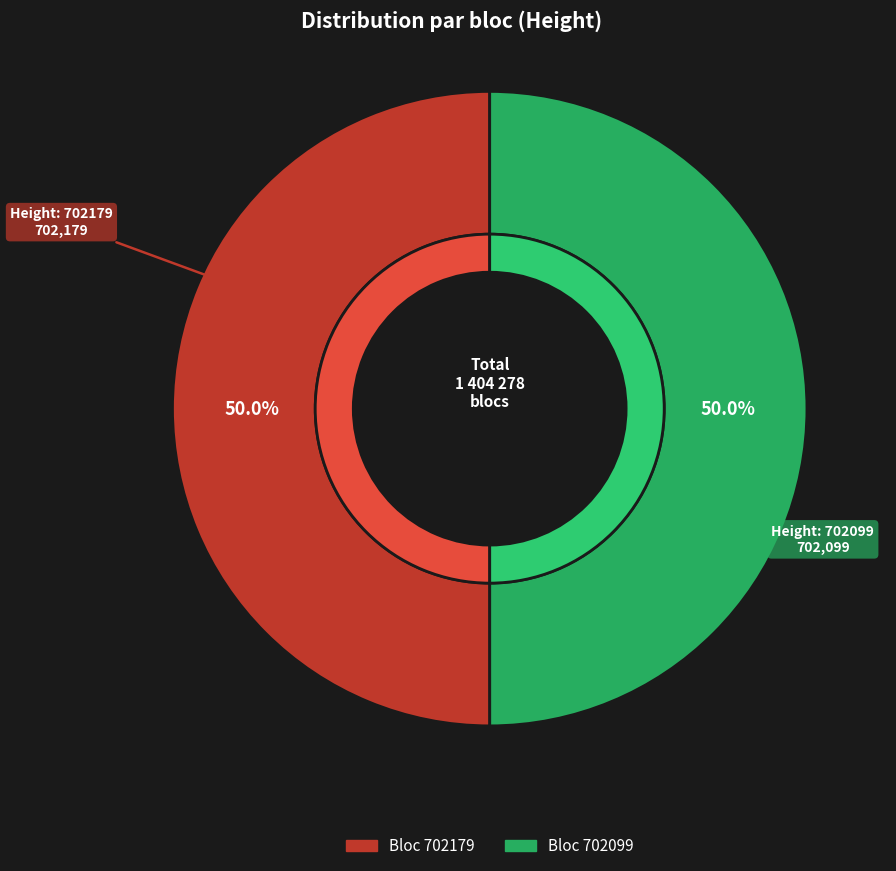

How much of the chart is everything except 702099?

50.0%